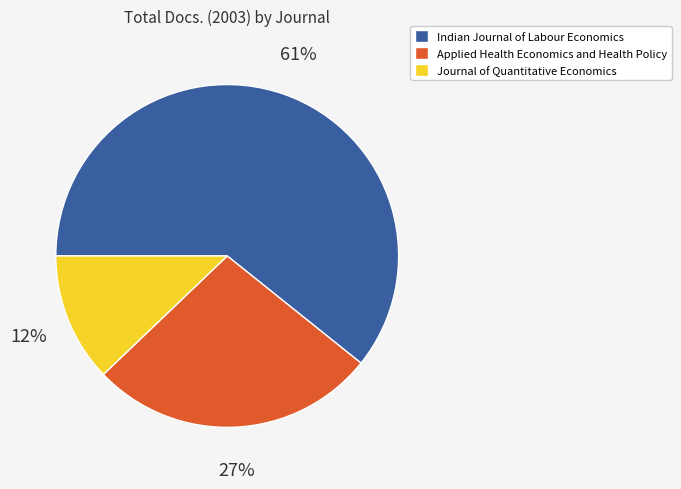

What percentage is the Indian Journal of Labour Economics slice, to the nearest percent?

61%